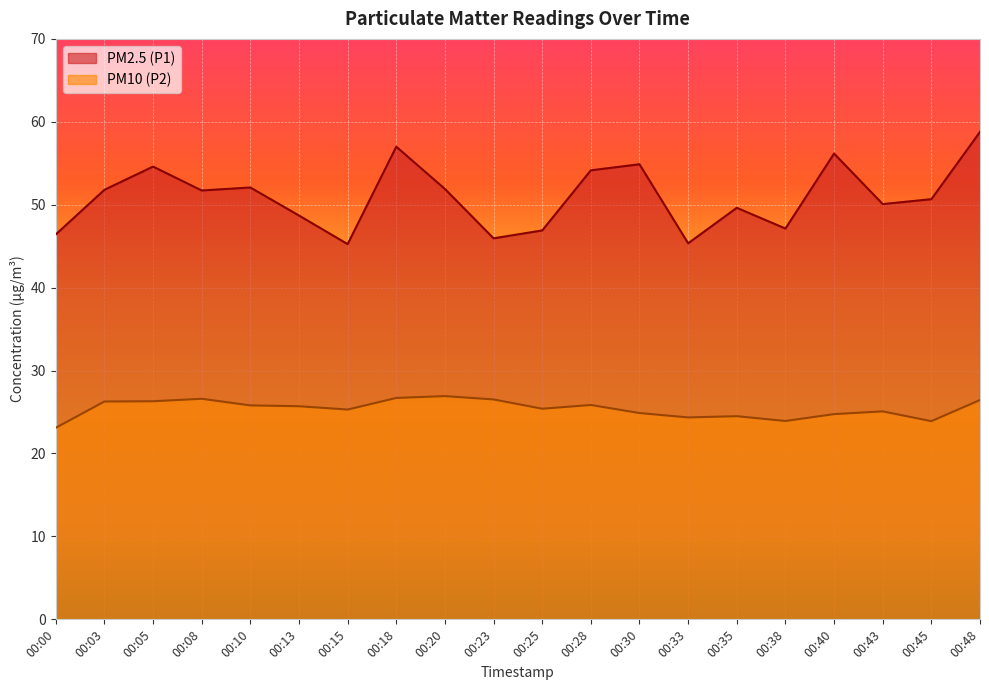

How many interior local peaks does the PM2.5 (P1) series have?

6